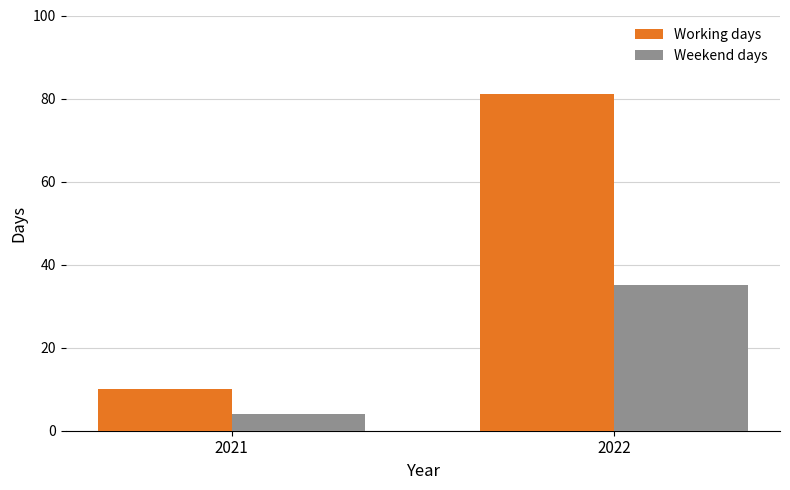

What is the spread (max minus min) of values at 2021?

6